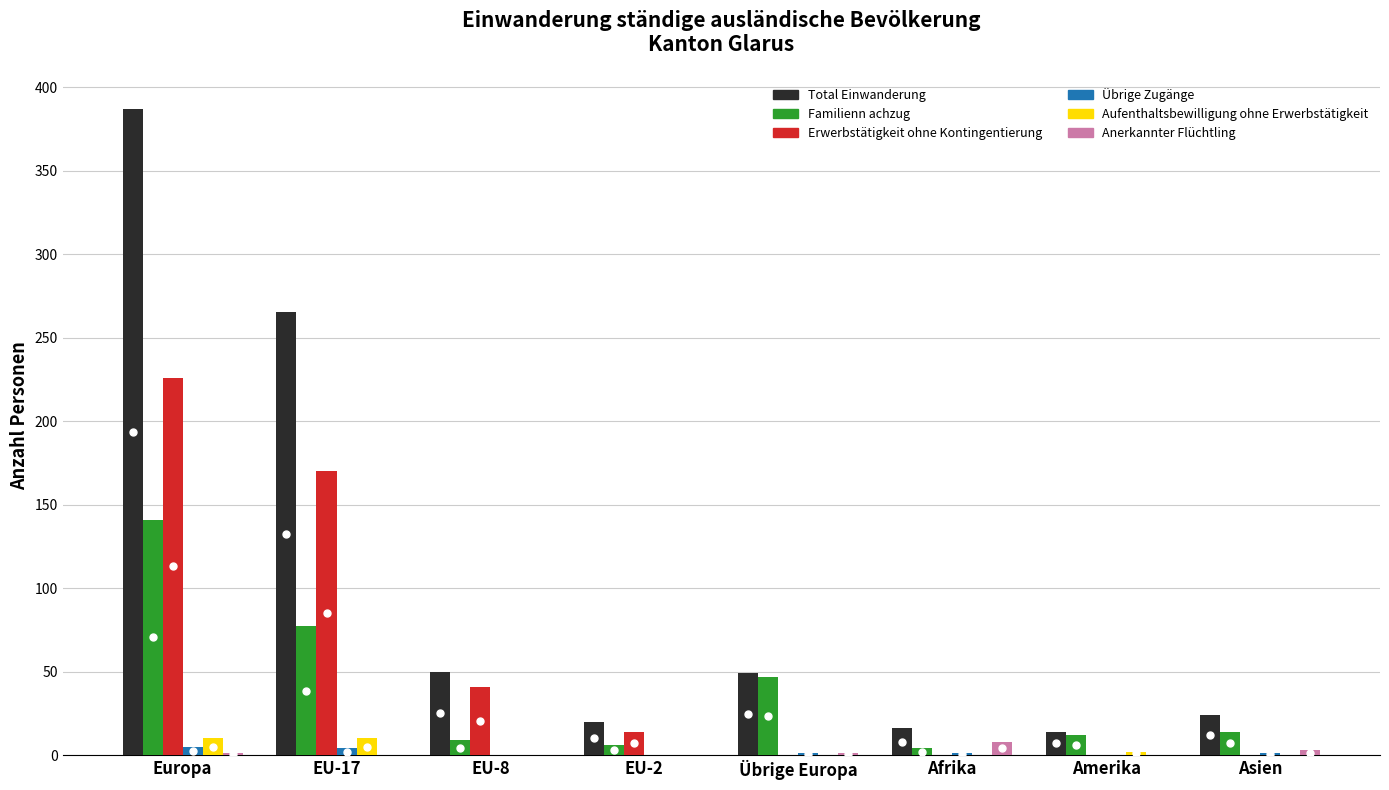

How many groups of bars are there?

8